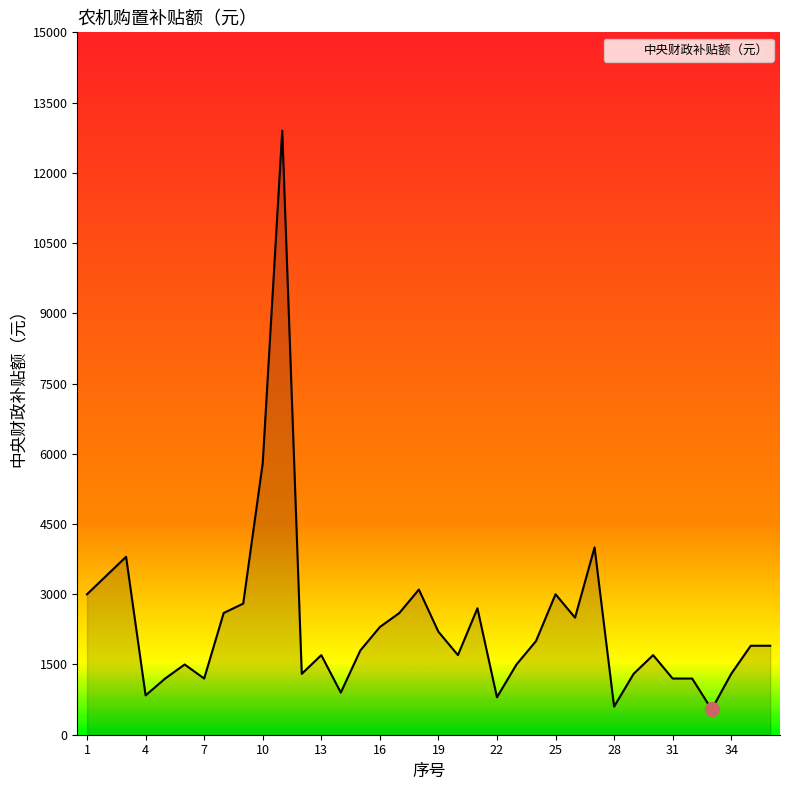

What is the smallest value displayed?

540